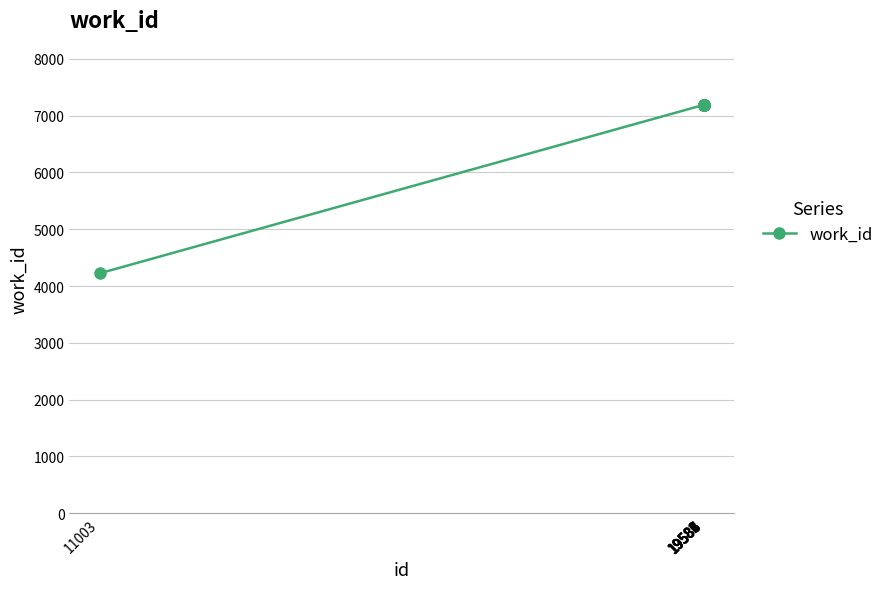

What is the value of the 7th point from the left?

7187